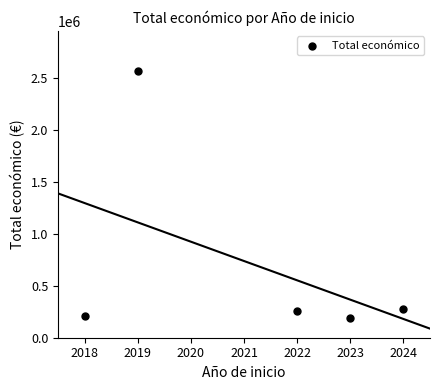

What is the average Y value?

700220.6